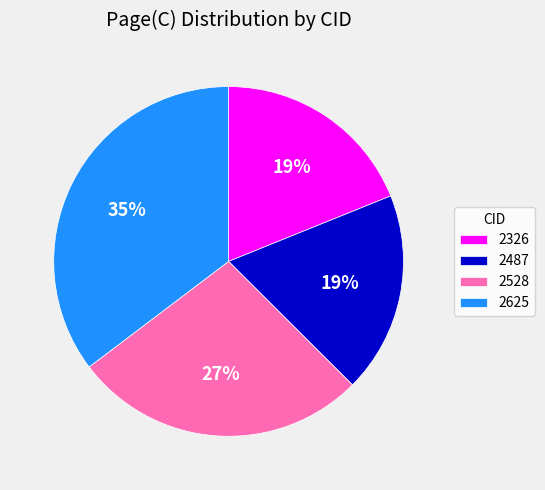

Which category has the biggest portion of the pie?

2625